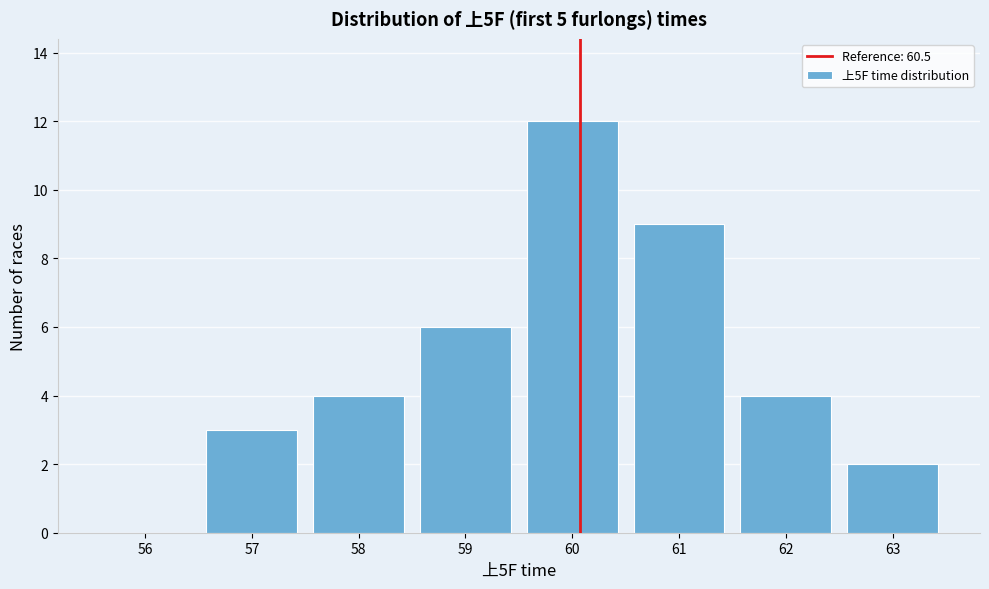

Reading left to right, transcribe all the data shown in this chart.

56=0	57=3	58=4	59=6	60=12	61=9	62=4	63=2